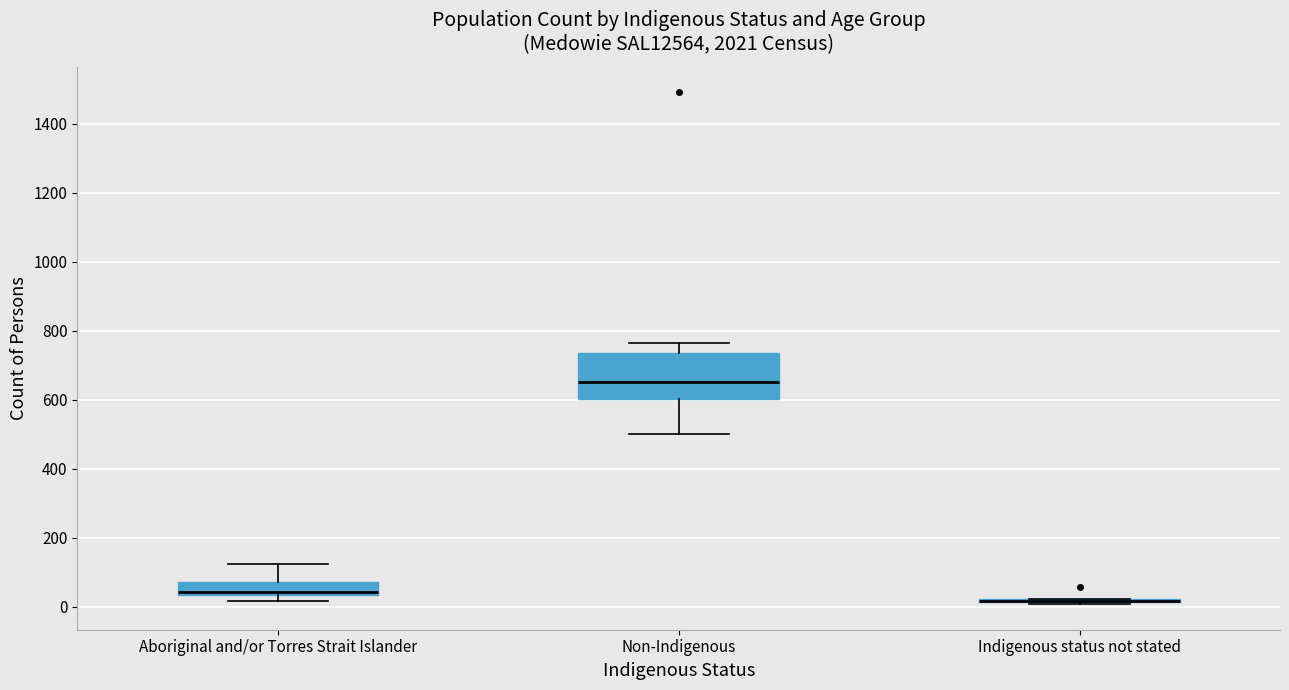

Reading left to right, read every box against the y-axis: the position of its median line, the range the box covers, and the ends of its whiskers. The values are not printed on the chart, so give them approximately, as read against the axis.

Aboriginal and/or Torres Strait Islander: median 40 (just above the box's lower edge), box 40 to 80, whiskers 20 to 120
Non-Indigenous: median 660, box 600 to 740, whiskers 500 to 760
Indigenous status not stated: box collapsed to a line at 20, whiskers 0 to 20